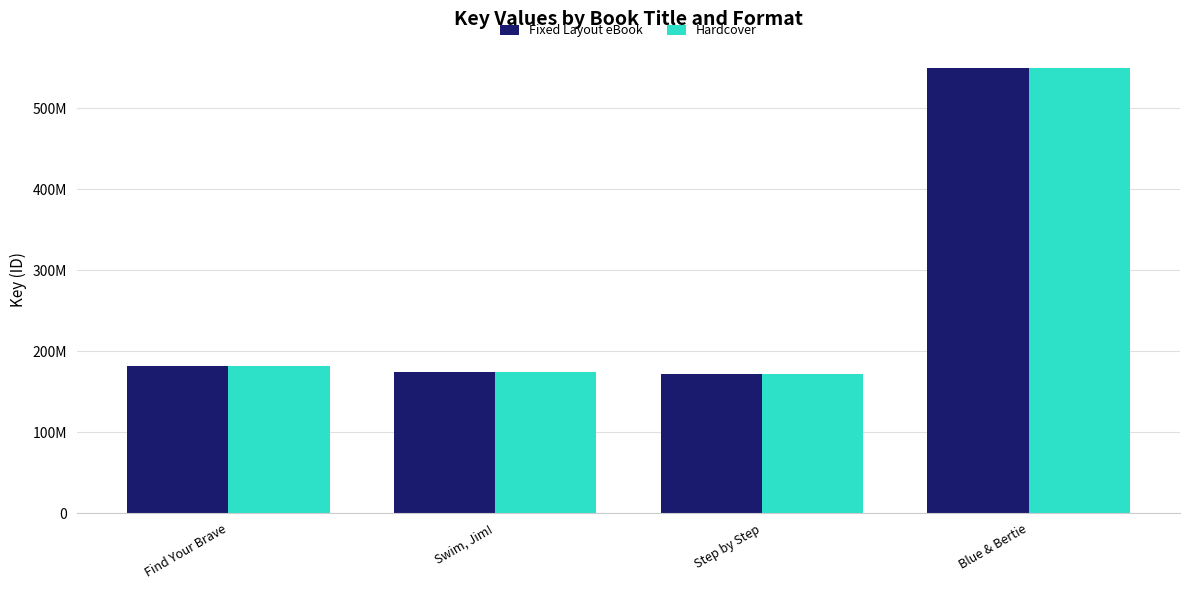

Is the value of Fixed Layout eBook at Blue & Bertie greater than the value of Hardcover at Swim, Jim!?

Yes